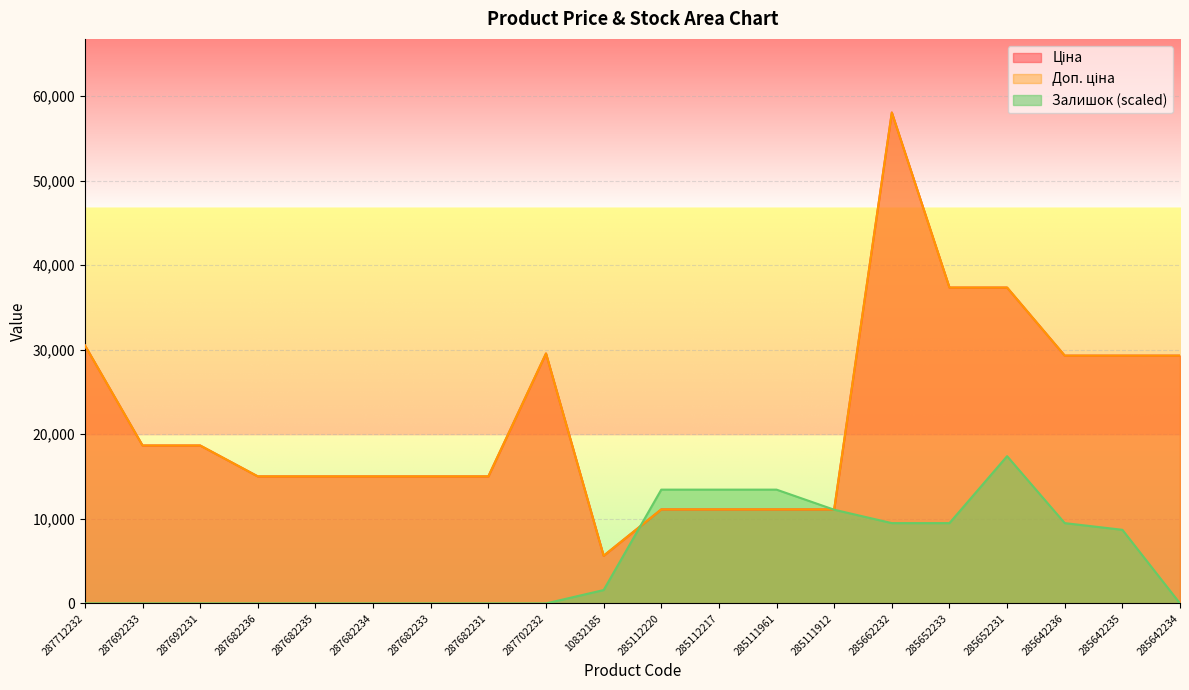

What is the approximate value of Ціна at 285111912?

11113.6